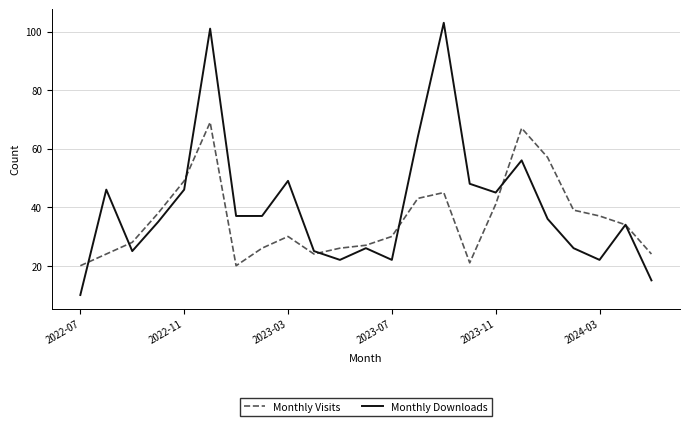

What is the maximum value shown in the chart?

103